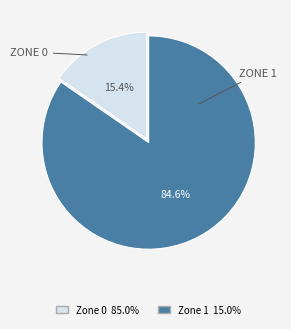

What percentage do Zone 1 and Zone 0 together represent?

100.0%